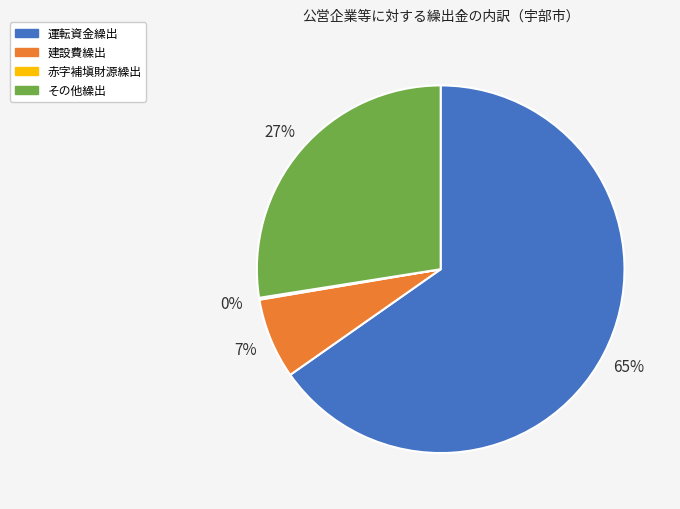

Combined, do 運転資金繰出 and 建設費繰出 account for over 50%?

Yes